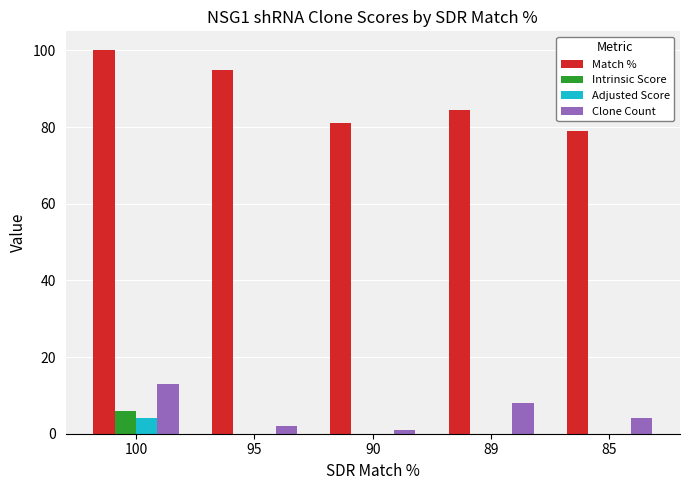

The value of Match % at 90 is 81.0. True or false?

True